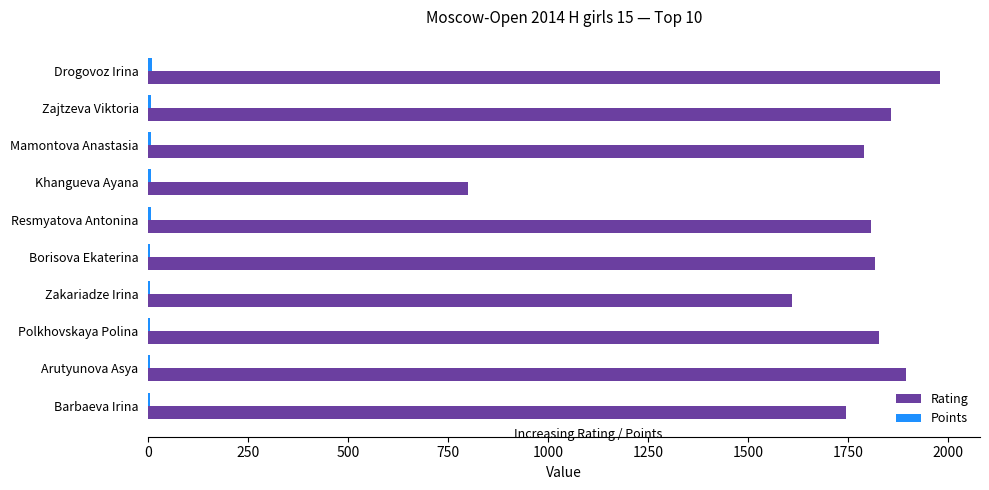

Is it true that Rating equals 1611.0 at Zakariadze Irina?

True